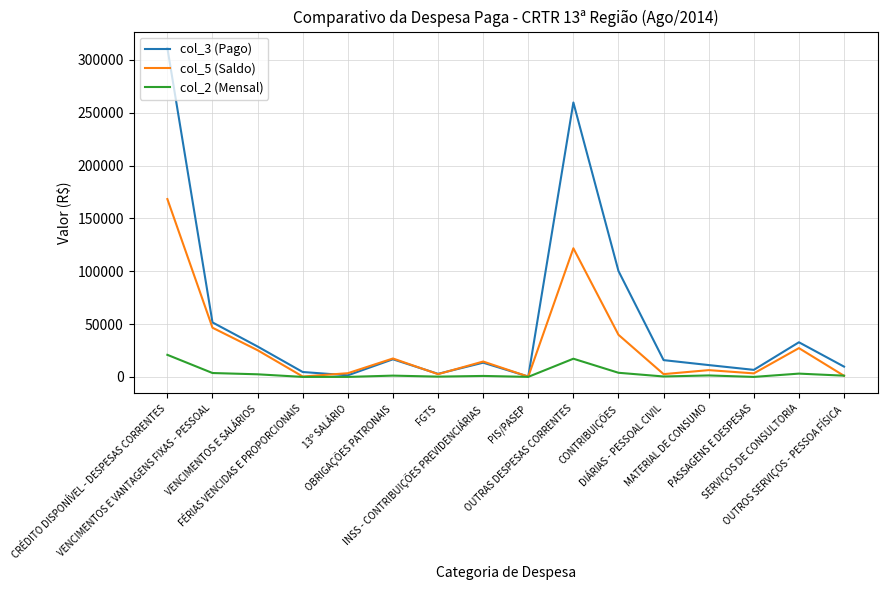

Read the col_5 (Saldo) value at PIS/PASEP.

270.8